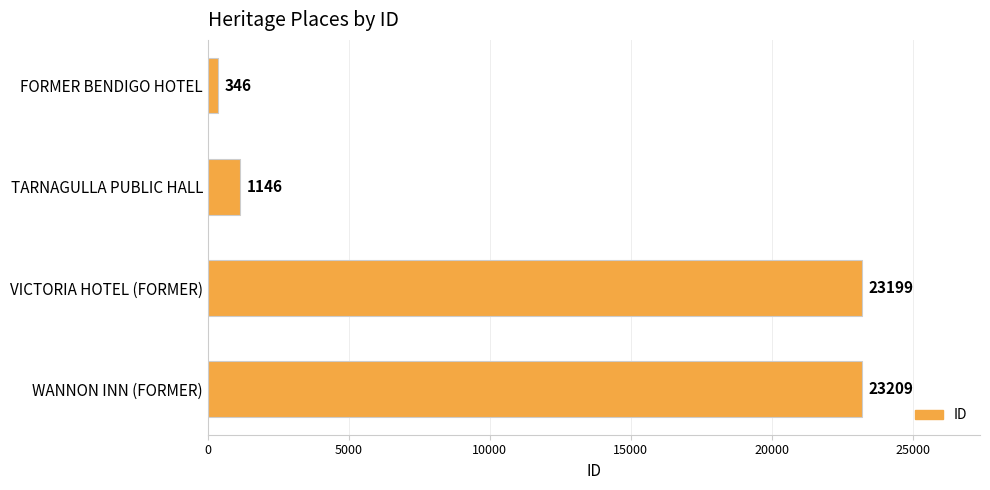

What is the change in value from TARNAGULLA PUBLIC HALL to VICTORIA HOTEL (FORMER)?

+22053